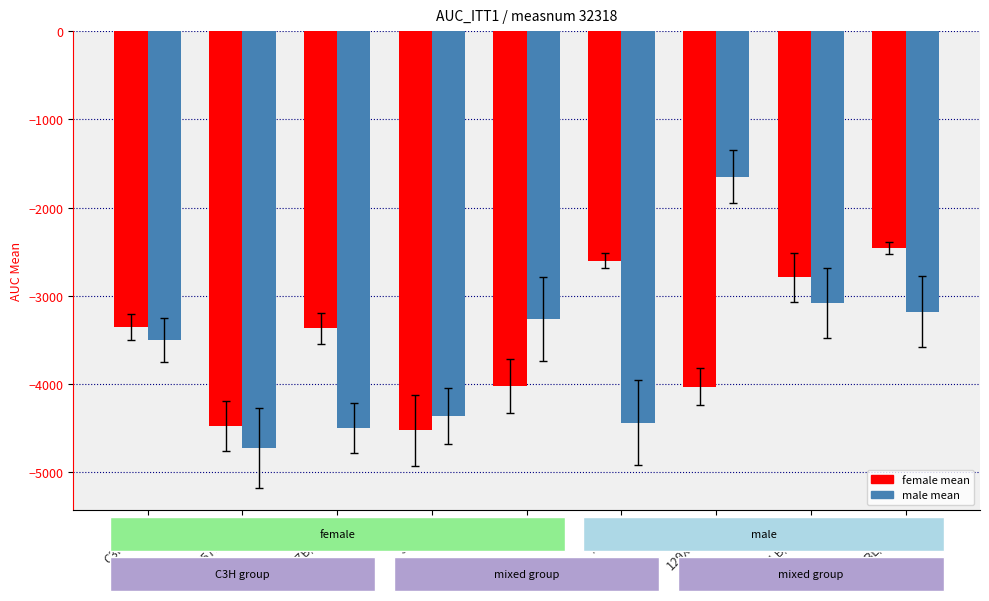

Which label corresponds to the smallest value in the chart?

C57BL/6J